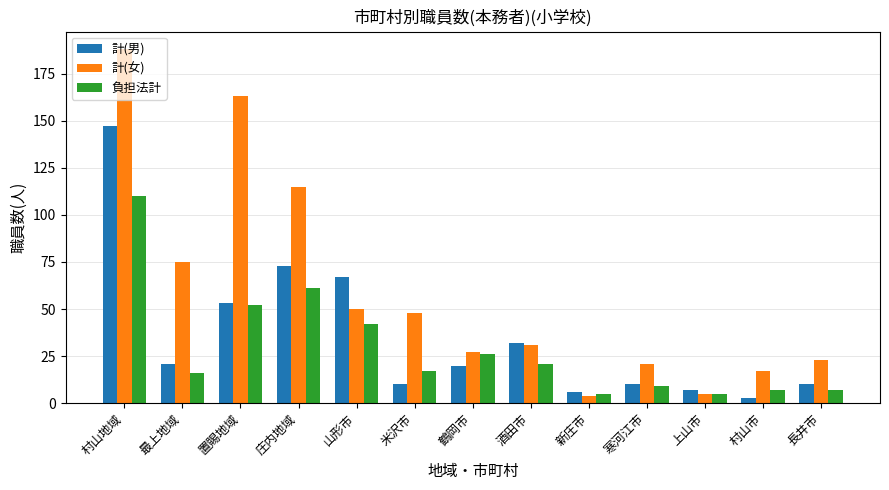

Is the value of 計(女) at 酒田市 greater than the value of 負担法計 at 鶴岡市?

Yes